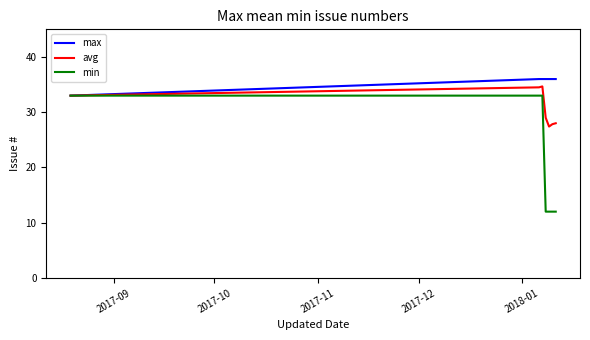

What is the greatest value displayed?

36.0